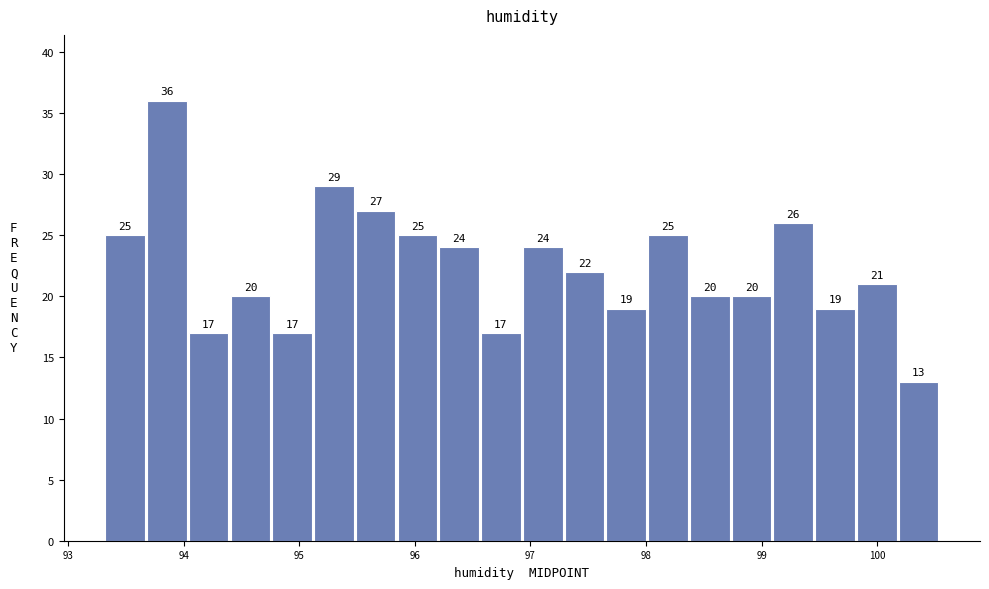

Read against the x-axis, roughly where is the centre of the tallest bar?

93.9